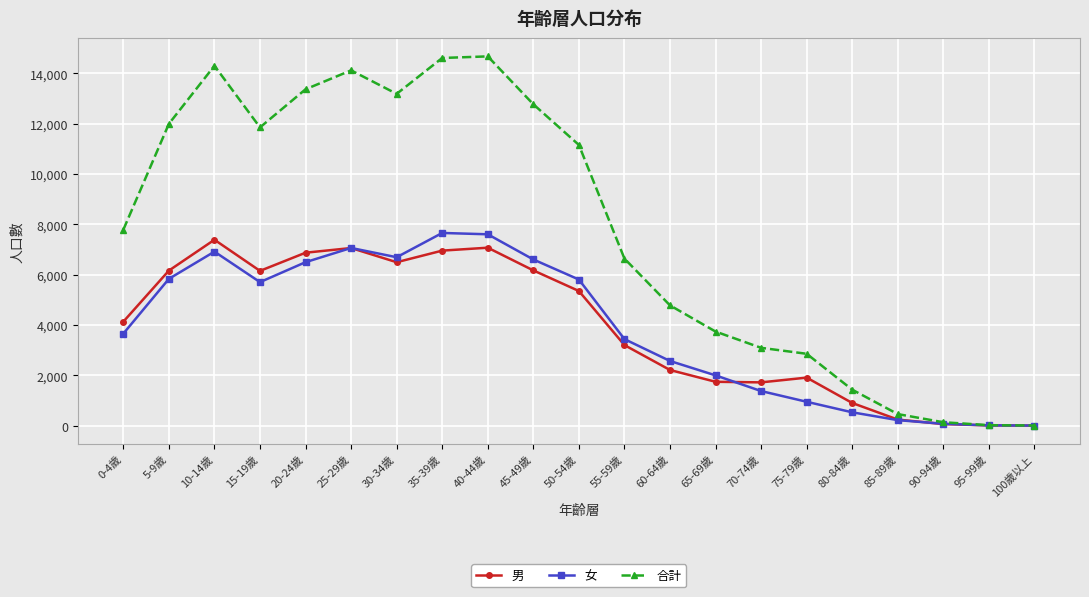

What is the difference between the second highest and second lowest values in the 合計 series?

14593